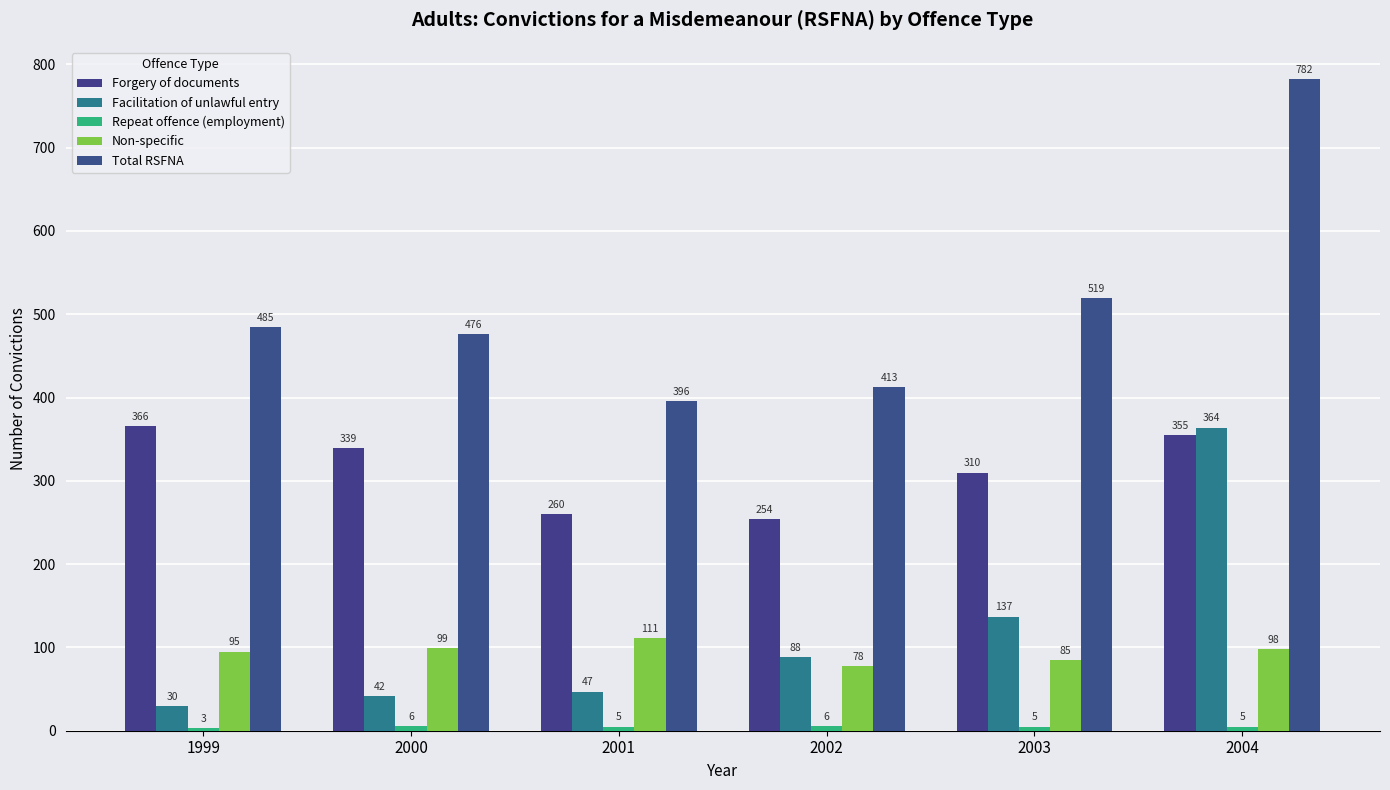

At which label is Total RSFNA closest to 589?

2003